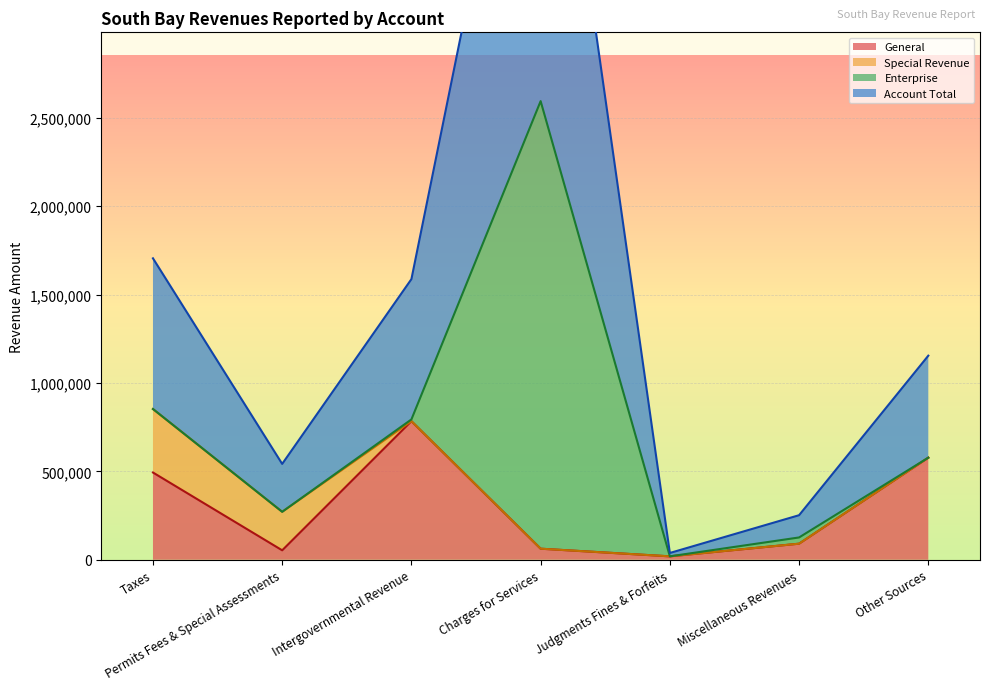

What is the difference between the Account Total values at Charges for Services and Intergovernmental Revenue?

1801111